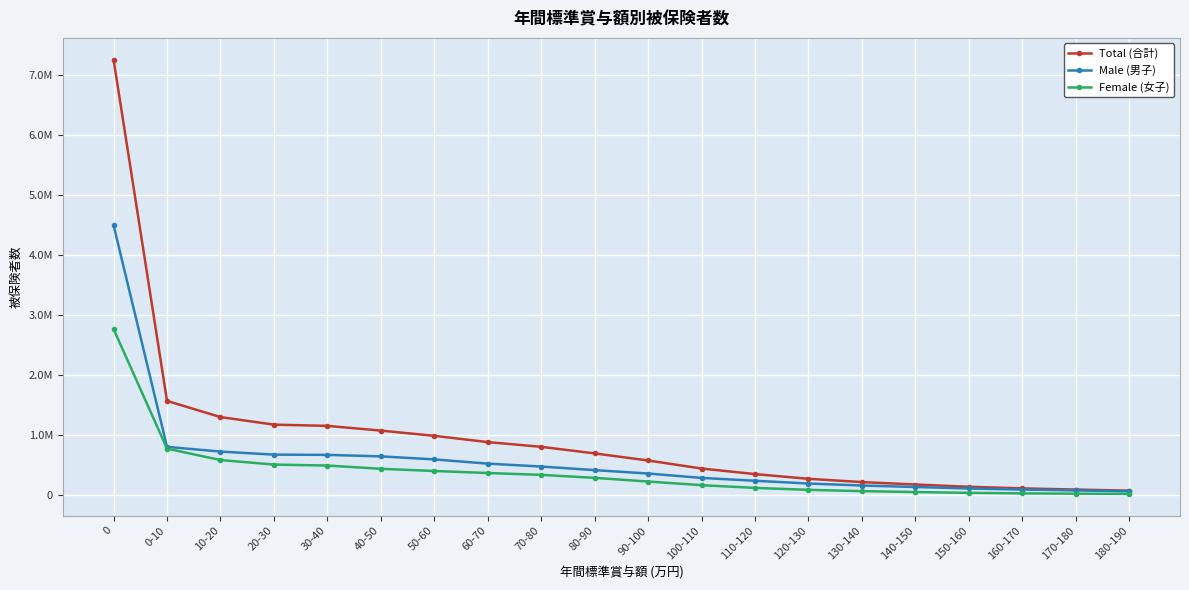

What is the value of the Total (合計) point at the 8th from the left?

874884